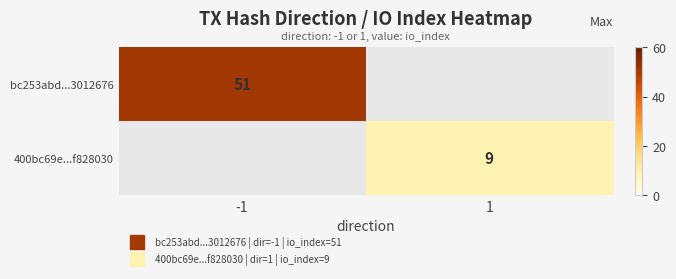

How many data points does each series have?

2